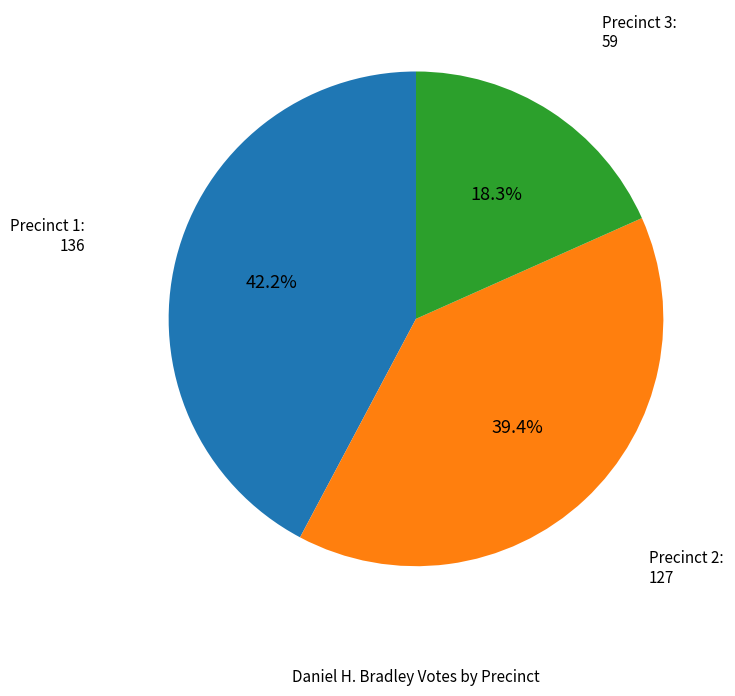

Is there a majority slice in this chart?

No